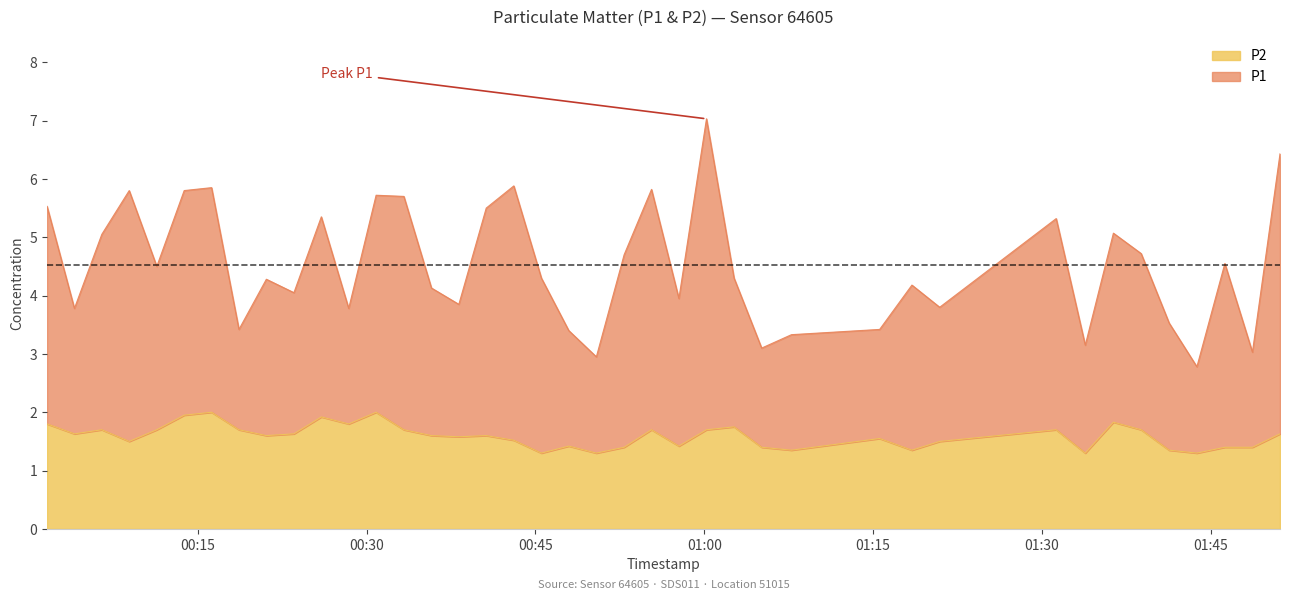

Which label corresponds to the largest value in the chart?

2022-08-03T01:00:12